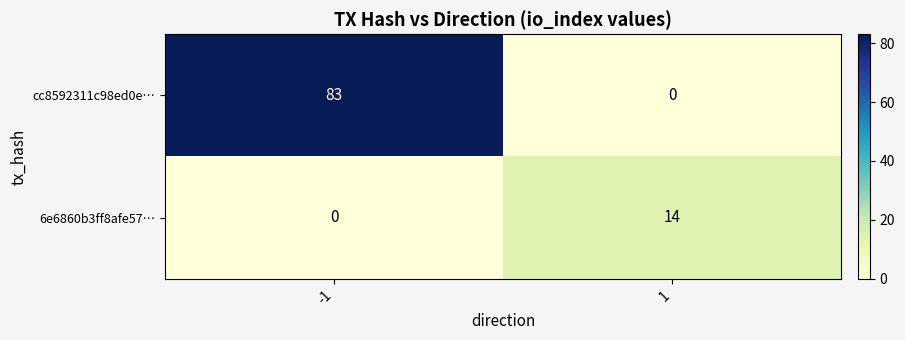

True or false: cc8592311c98ed0e… has a value of 22 at -1.

False